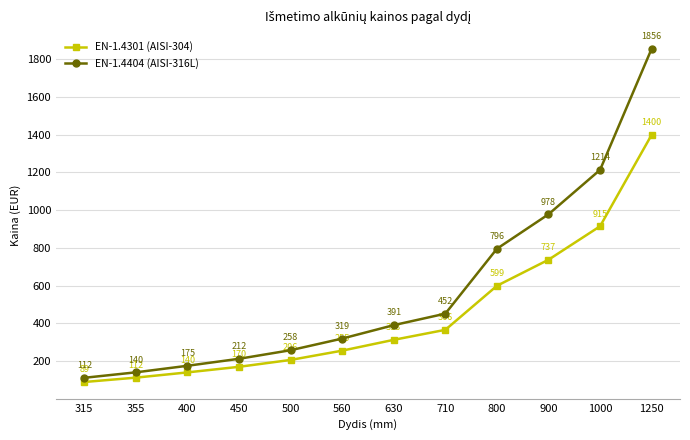

True or false: EN-1.4404 (AISI-316L) and EN-1.4301 (AISI-304) cross at least once.

False